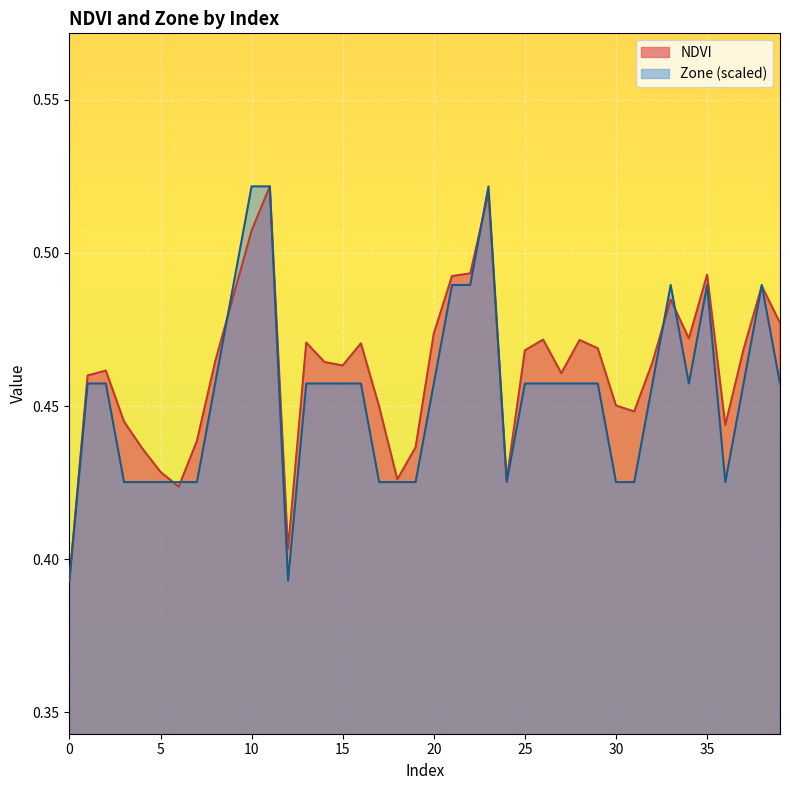

At which category is the sum across all series the highest?

11